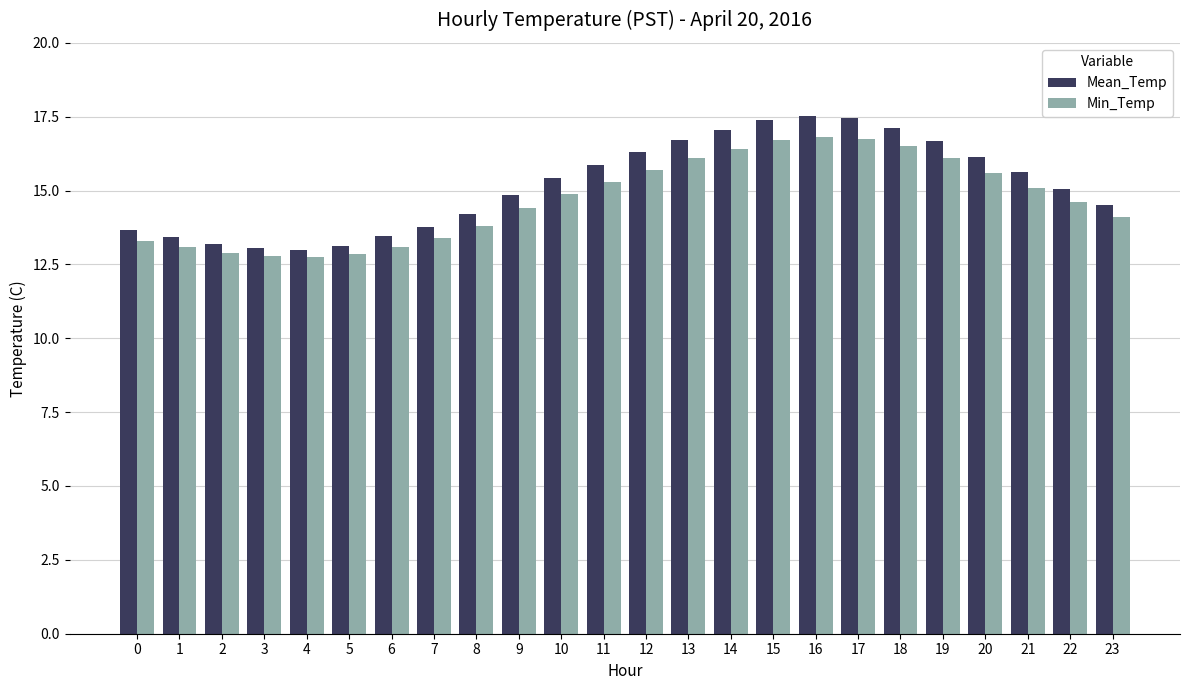

What are all the series names shown in the legend?

Mean_Temp, Min_Temp